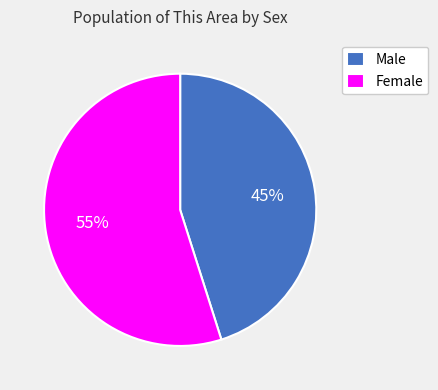

Combined, do Male and Female account for over 50%?

Yes